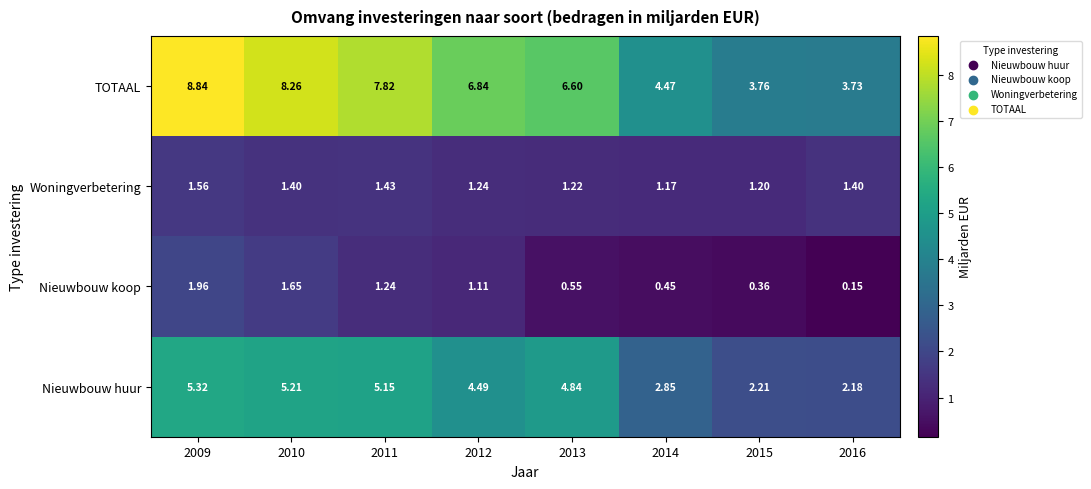

Which series has the largest total across all categories?

TOTAAL